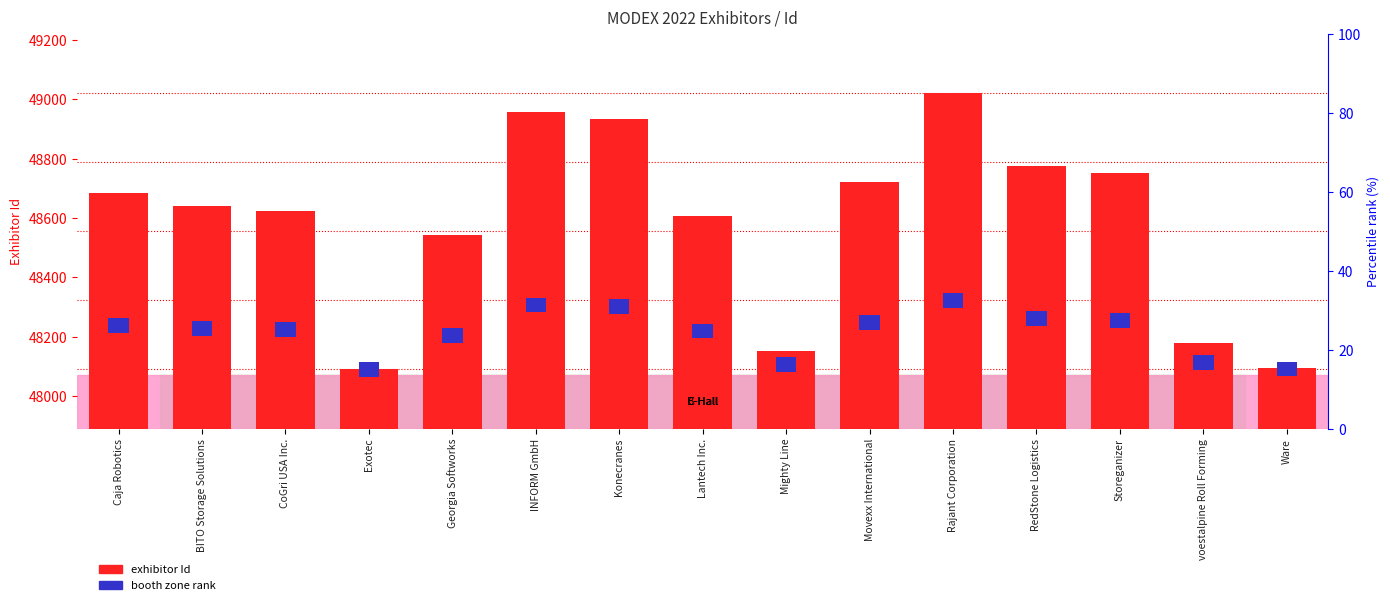

The exhibitor Id series shows 18603 at Lantech Inc.. True or false?

False